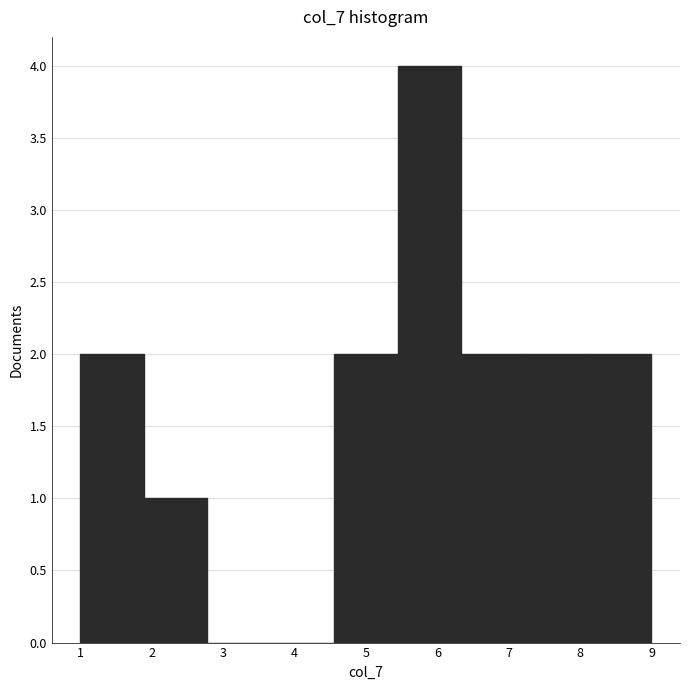

Reading left to right, transcribe this chart: for each bar, give the range it covers on the x-axis and its height. Neither the bar edges nor the heights are printed on the chart, so give them approximately, as read against the axes.

1.0 to 1.9: 2
1.9 to 2.8: 1
2.8 to 3.7: 0
3.7 to 4.6: 0
4.6 to 5.4: 2
5.4 to 6.3: 4
6.3 to 7.2: 2
7.2 to 8.1: 2
8.1 to 9.0: 2